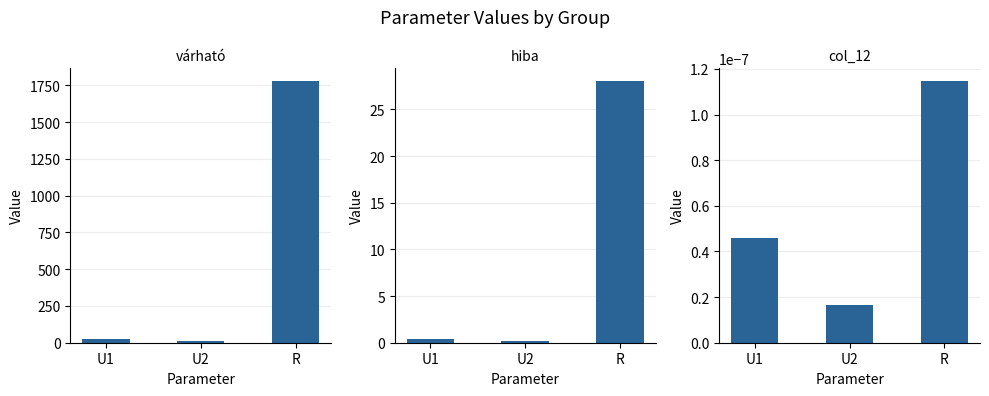

Which series has the widest spread of values?

várható